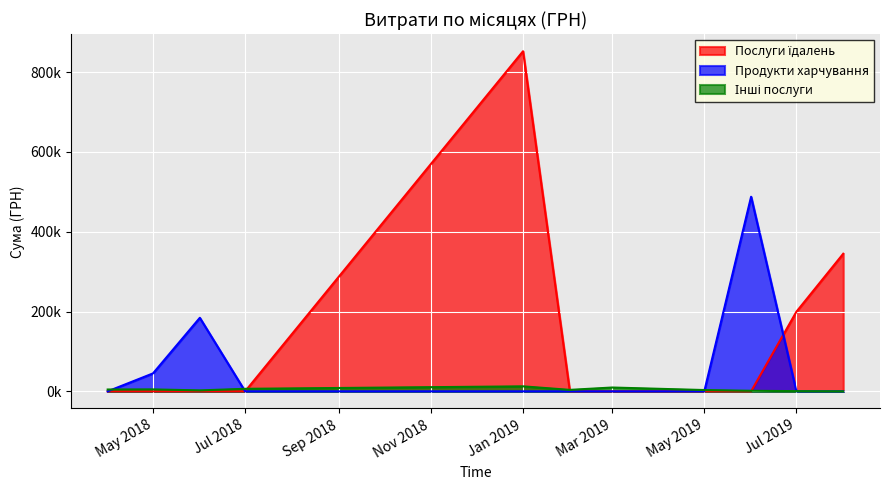

Does the chart display data point markers on the line(s)?

No